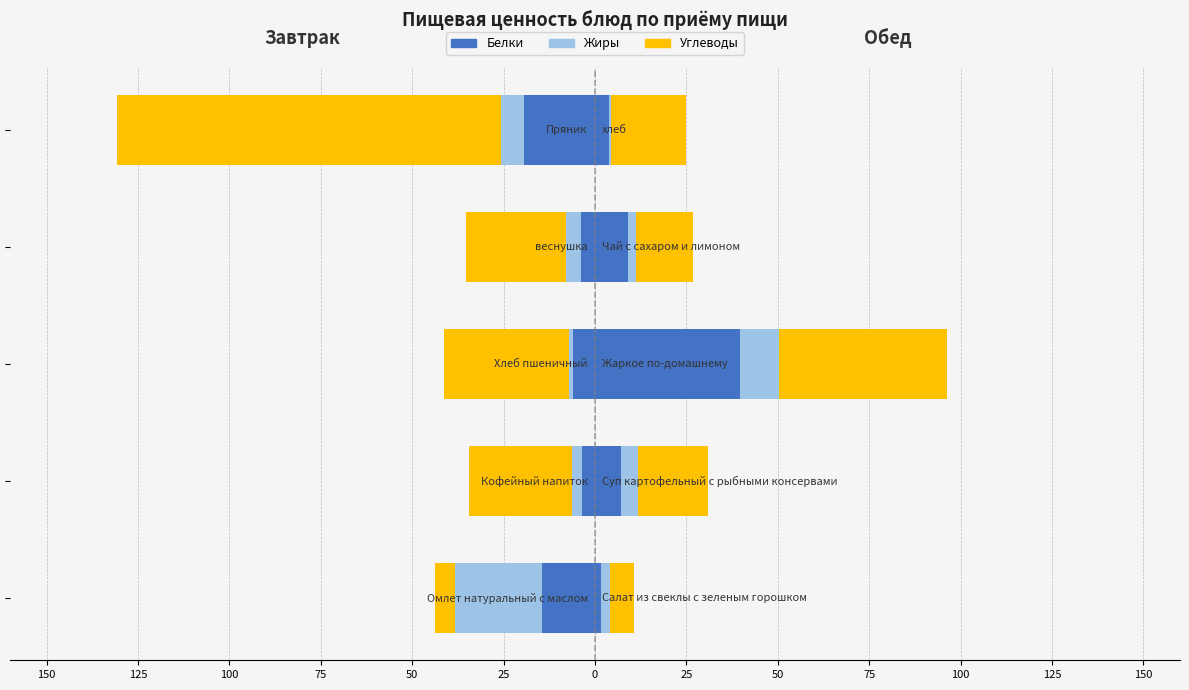

What are all the series names shown in the legend?

Белки, Жиры, Углеводы